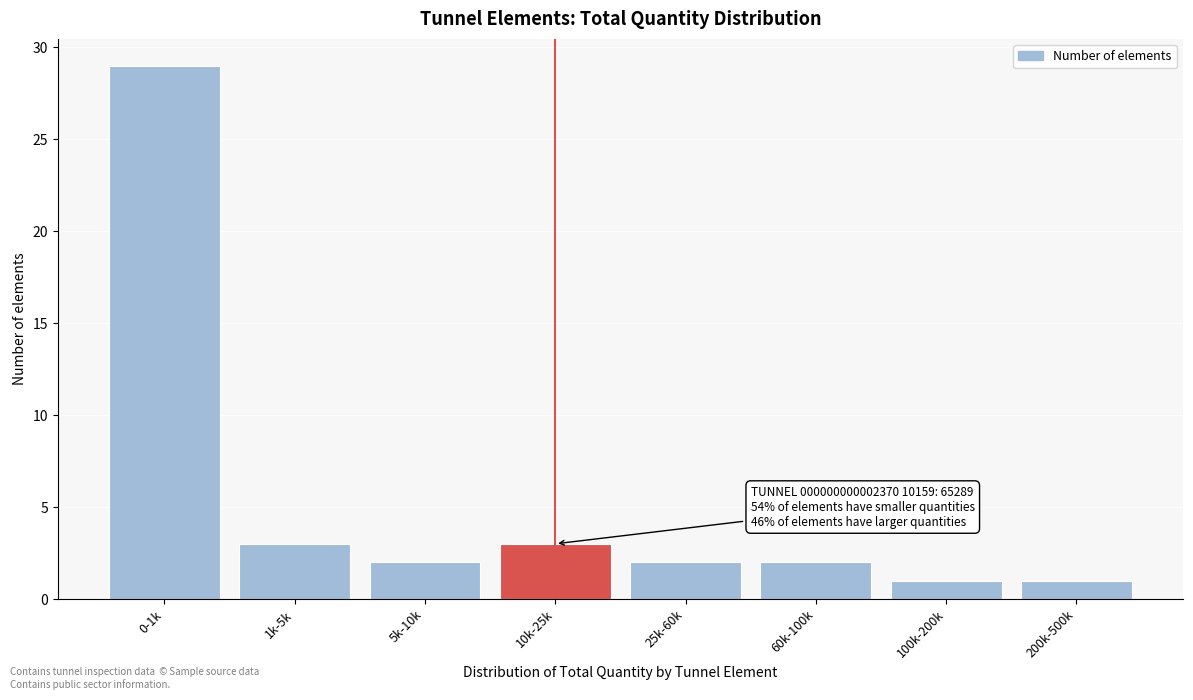

Reading left to right, transcribe all the data shown in this chart.

0-1k=29	1k-5k=3	5k-10k=2	10k-25k=3	25k-60k=2	60k-100k=2	100k-200k=1	200k-500k=1